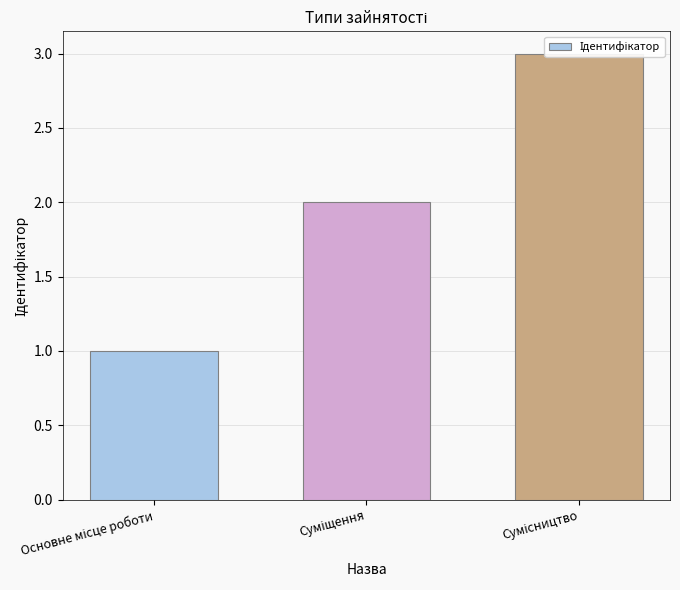

Reading right to left, extract all data points from this chart.

3	2	1